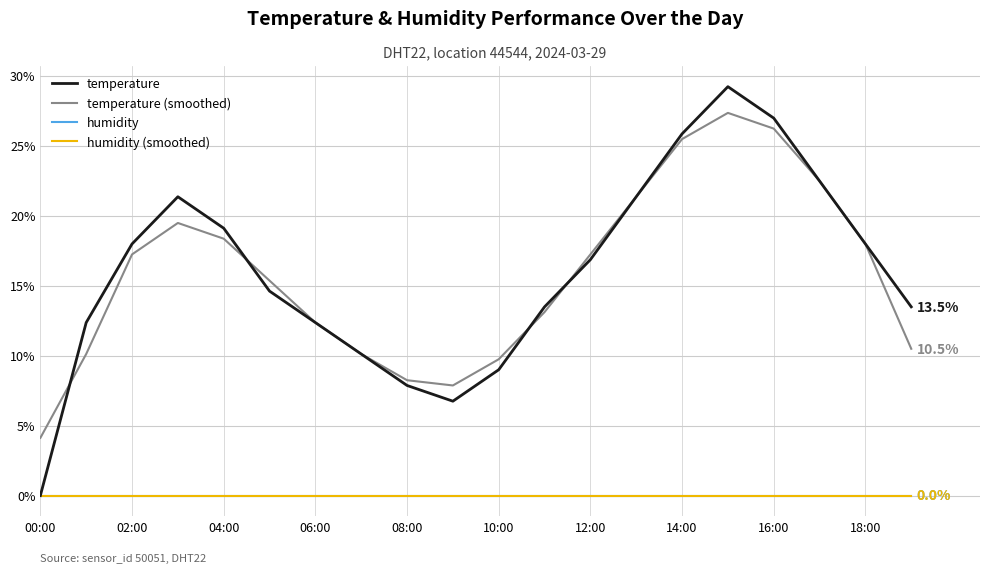

Is this an area chart (filled region under the line)?

No